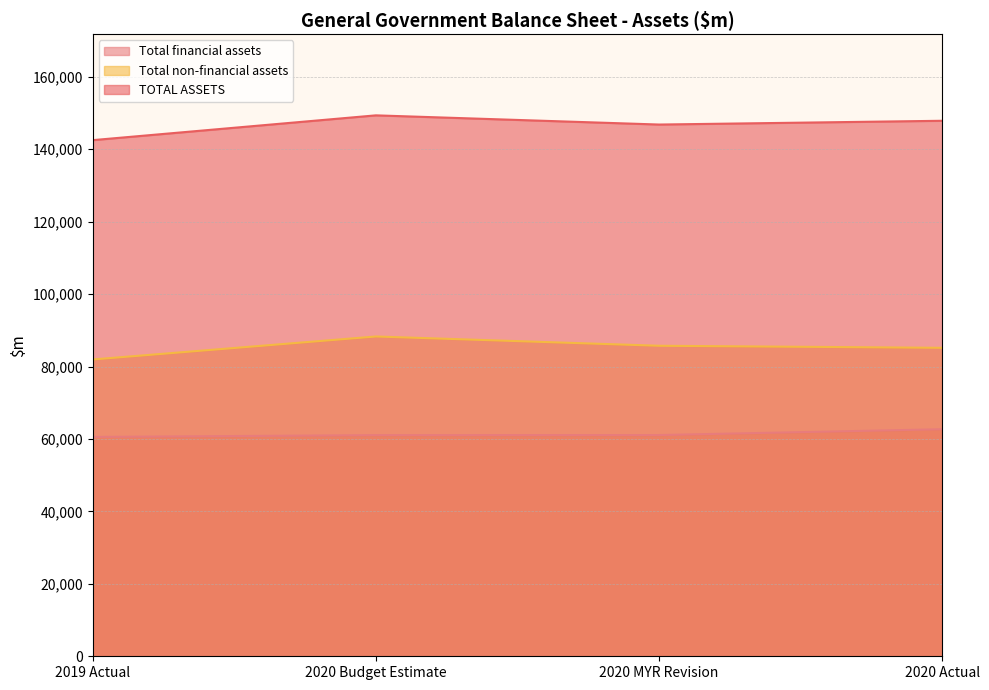

Does the chart have visible grid lines?

Yes